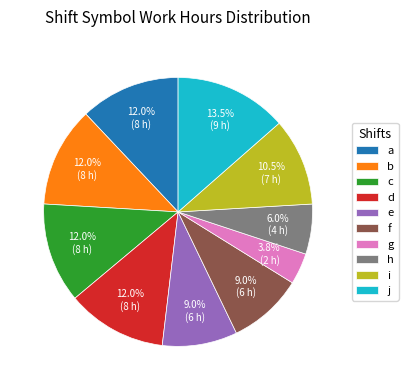

What is the ratio of the value at b to the value at i?

1.1